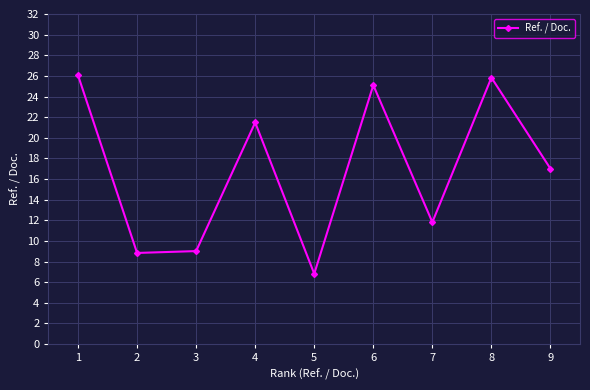

What is the sum of the values at 2 and 3?

17.8